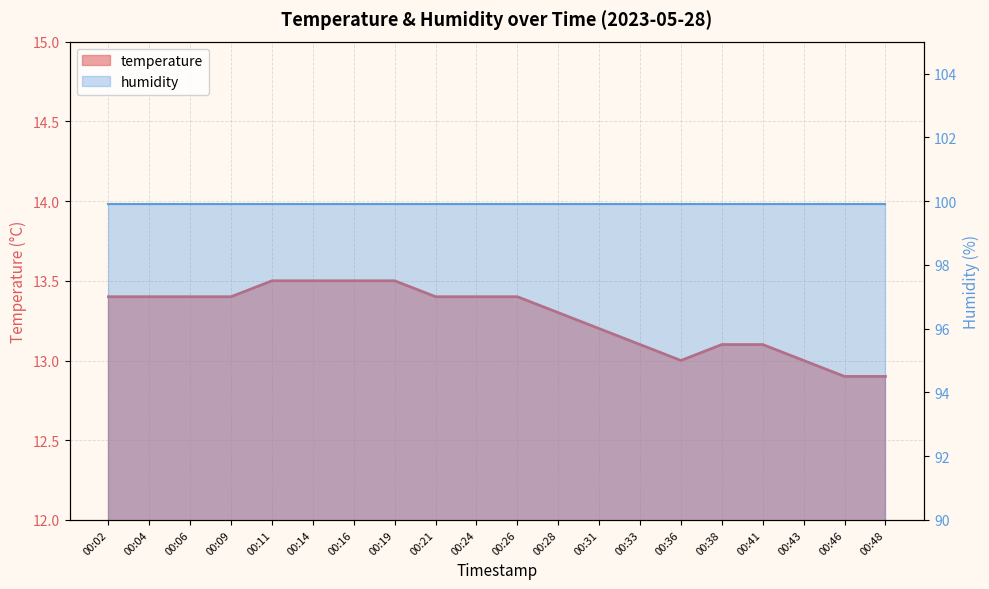

Between 00:31 and 00:02, which is larger?

00:02